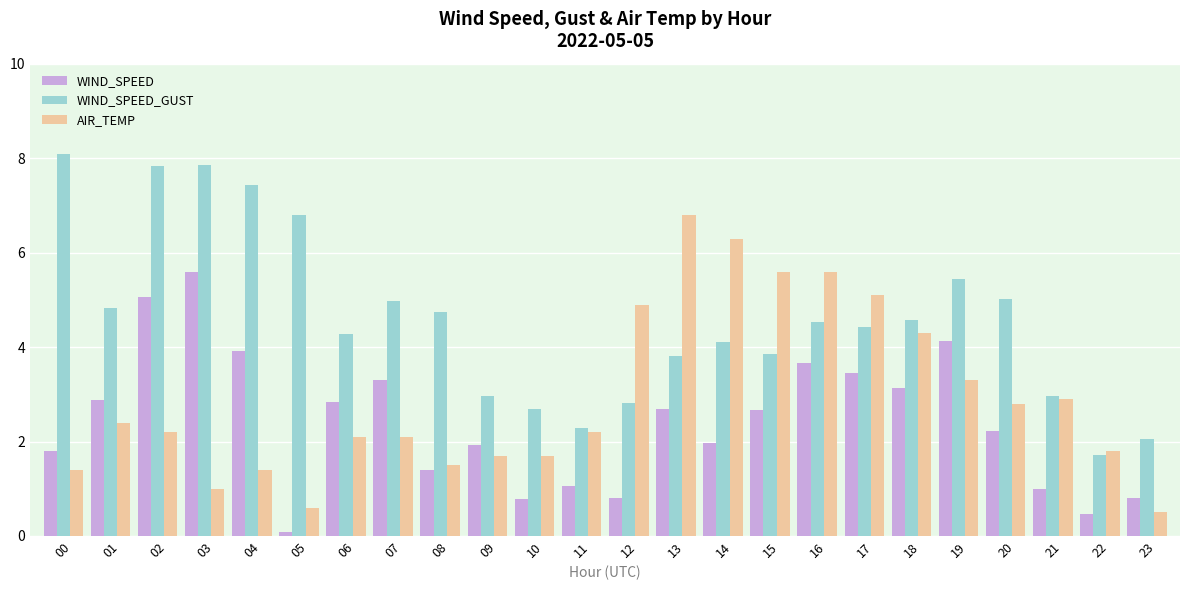

The value of WIND_SPEED_GUST at 07 is 5.0. True or false?

True